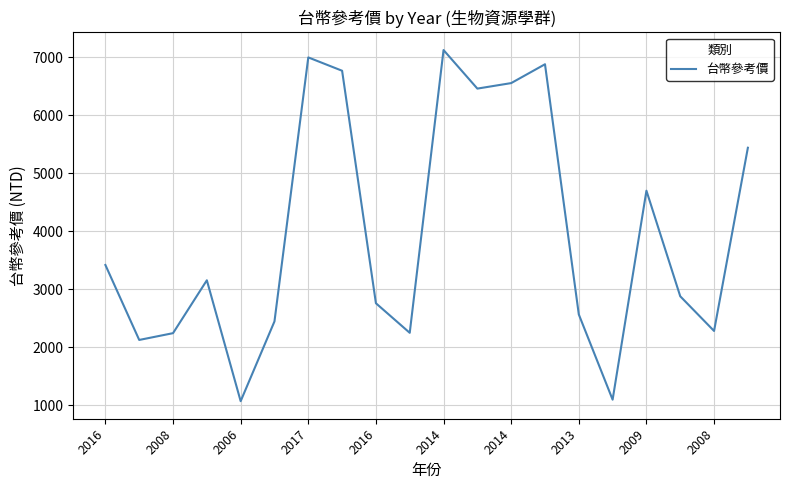

How many interior local valleys (lower than both neighbors) does the data have?

6